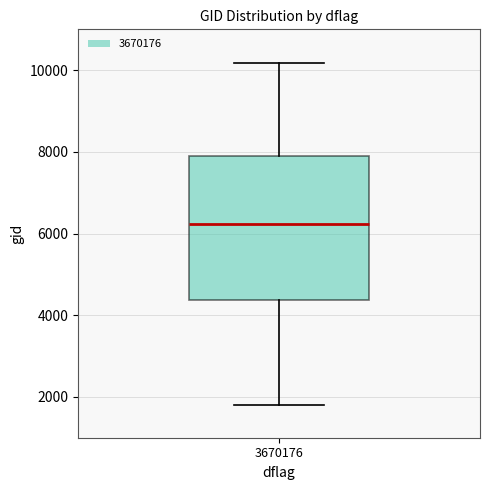

Transcribe this box plot: give where the median line is, the range the box spans, and where the two whiskers end, as read against the y-axis. The values are not printed on the chart, so give them approximately, as read against the axis.

median 6200, box 4400 to 7800, whiskers 1800 to 10200